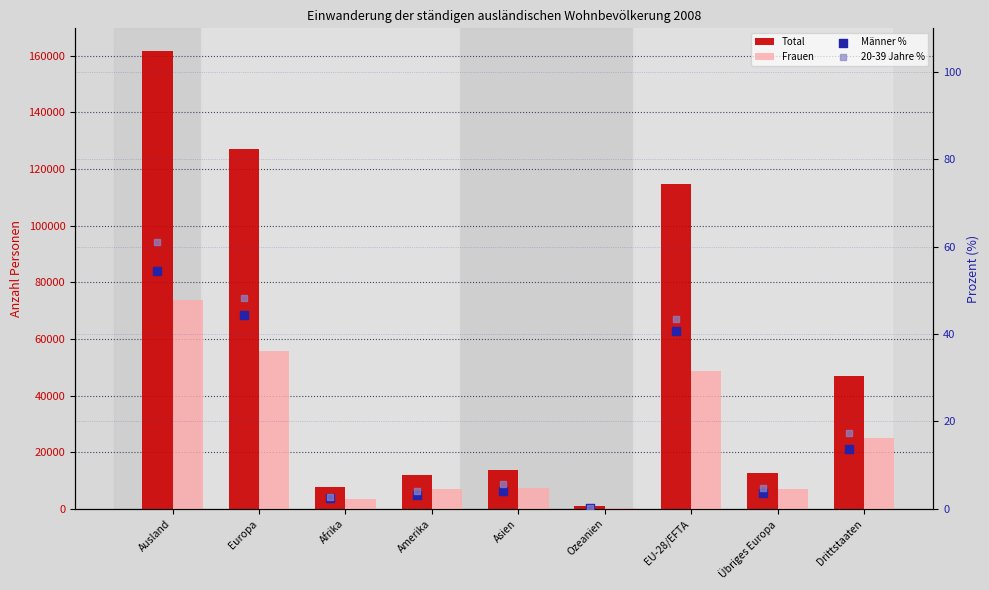

At how many categories does at least one series exceed 58847?

3